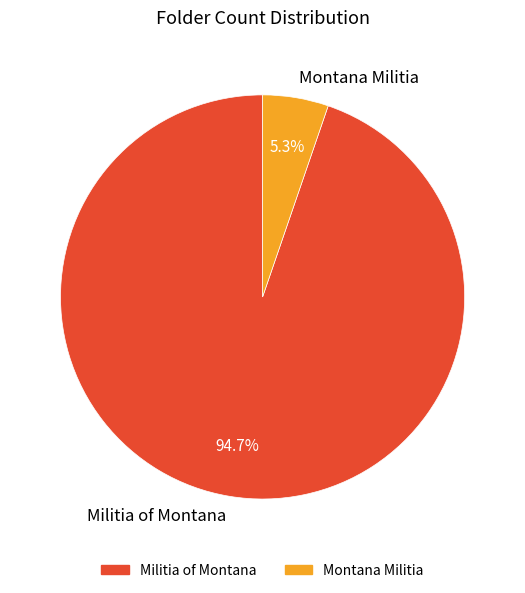

True or false: Militia of Montana accounts for 95% of the total.

True